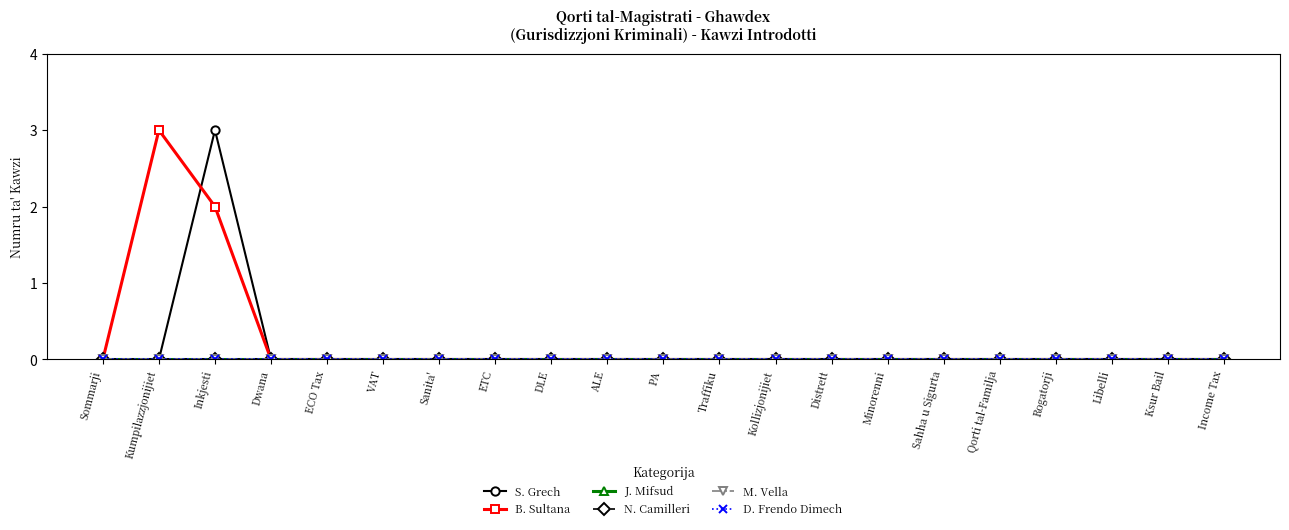

Does the chart have visible grid lines?

No